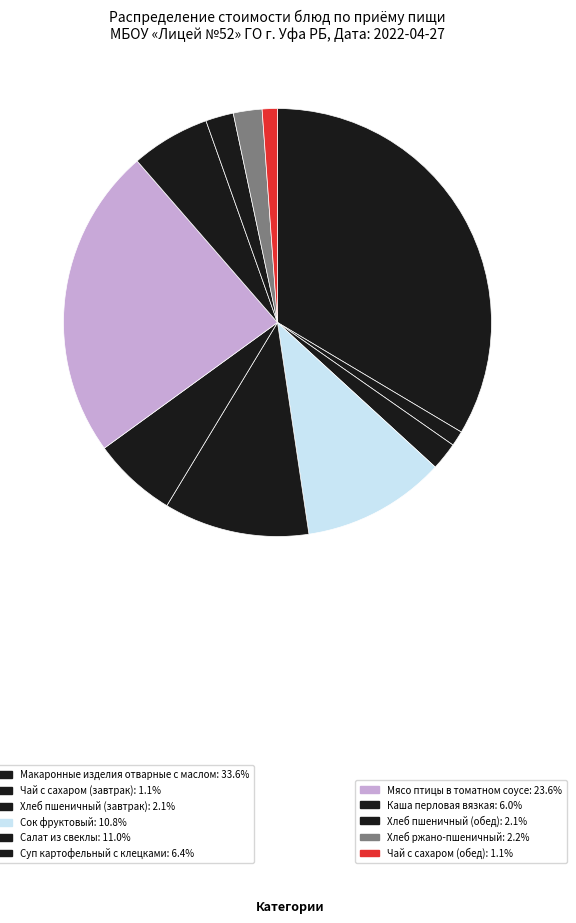

Which slice is the largest?

Макаронные изделия отварные с маслом